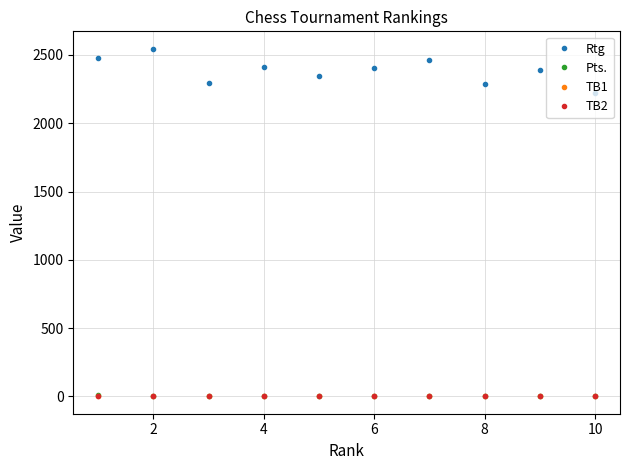

In Rtg, how many points are lower than both neighbors (excluding endpoints)?

3